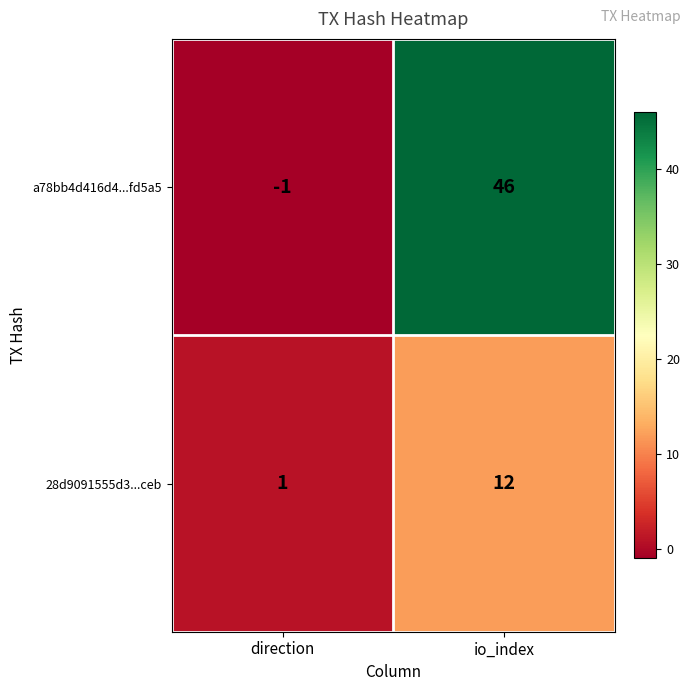

What is the sum of the 28d9091555d3...ceb values at direction and io_index?

13